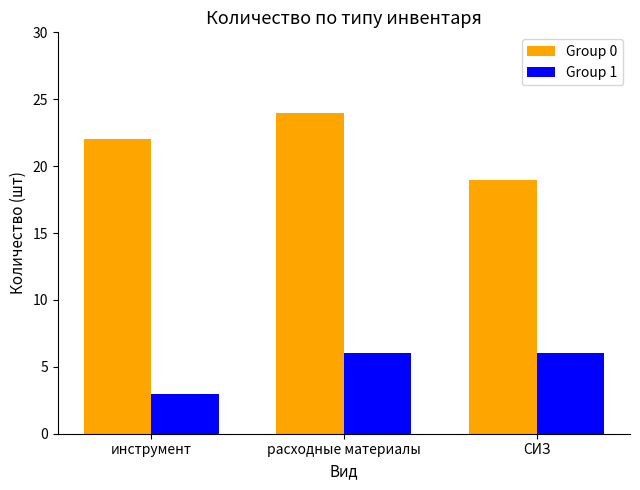

Where is Group 0 nearest to the value 21?

инструмент